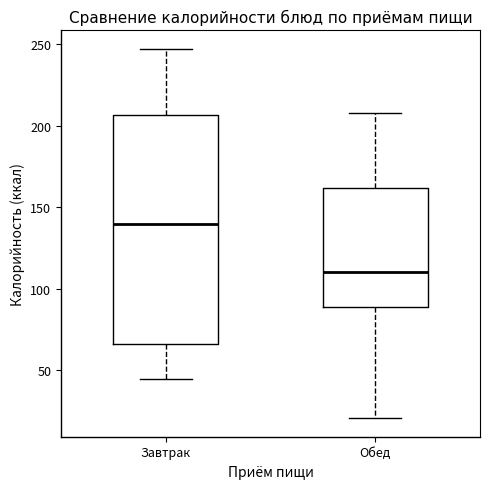

Reading left to right, transcribe this box plot: for each box, give where its median line is, the range the box spans, and where its two whiskers end, as read against the y-axis. The values are not printed on the chart, so give them approximately, as read against the axis.

Завтрак: median 140, box 65 to 205, whiskers 45 to 245
Обед: median 110, box 90 to 160, whiskers 20 to 210